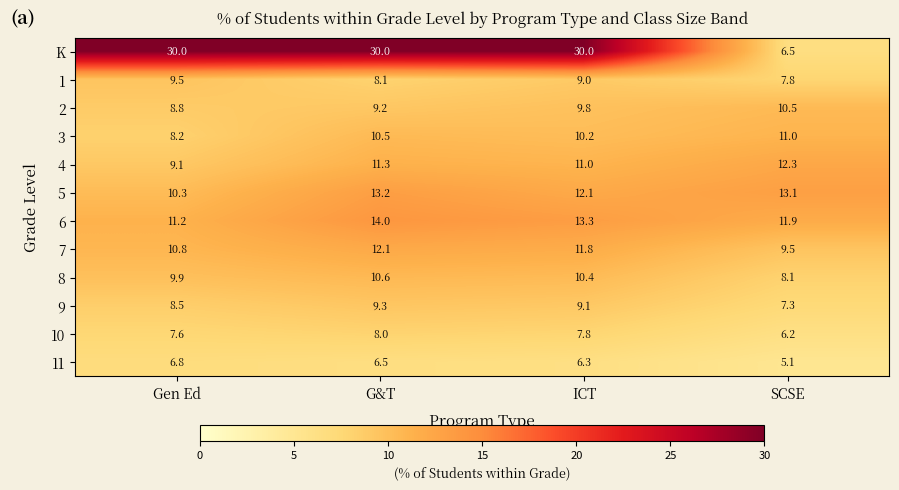

The value of 6 at Gen Ed is 11.2. True or false?

True